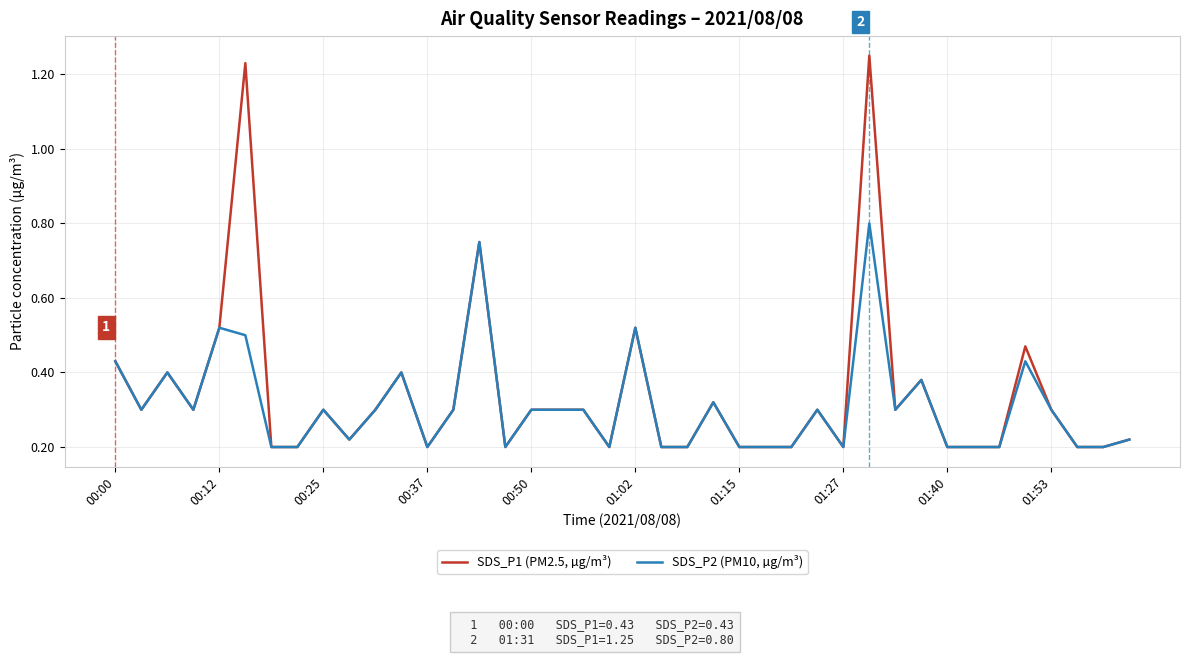

List the series in order of their overall mean, lowest first.

SDS_P2 (PM10, µg/m³), SDS_P1 (PM2.5, µg/m³)